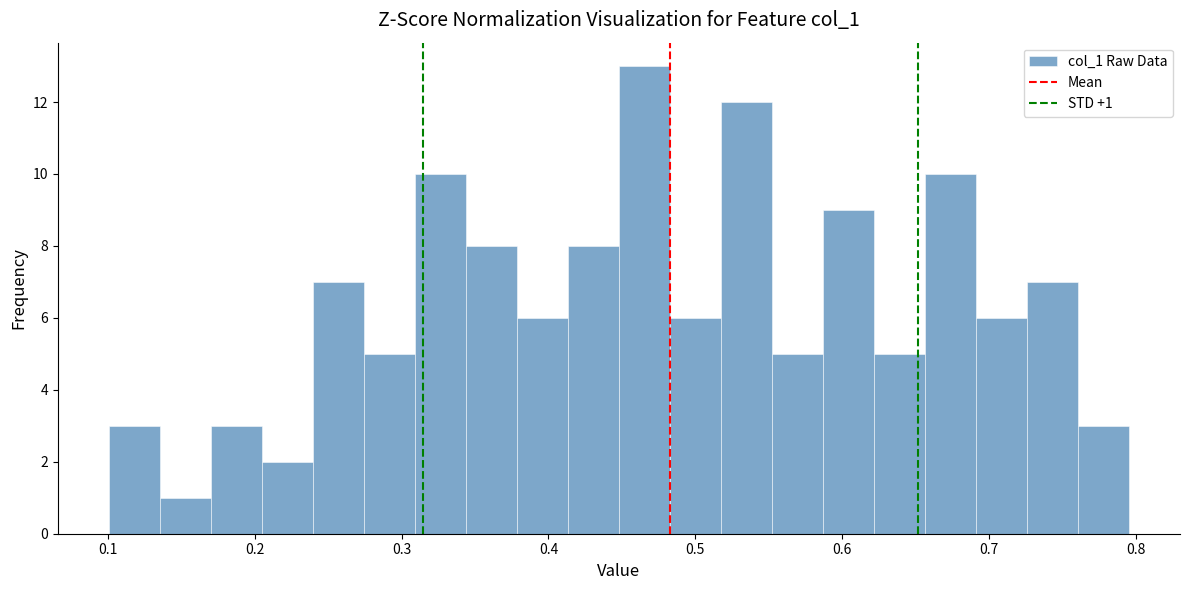

Read against the x-axis, roughly where is the centre of the tallest bar?

0.47